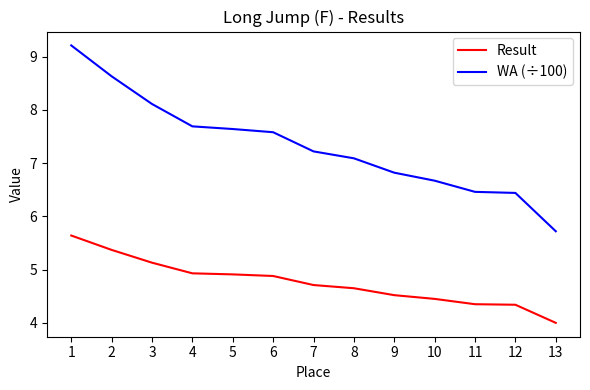

True or false: WA (÷100) has a value of 9.8 at 13.

False